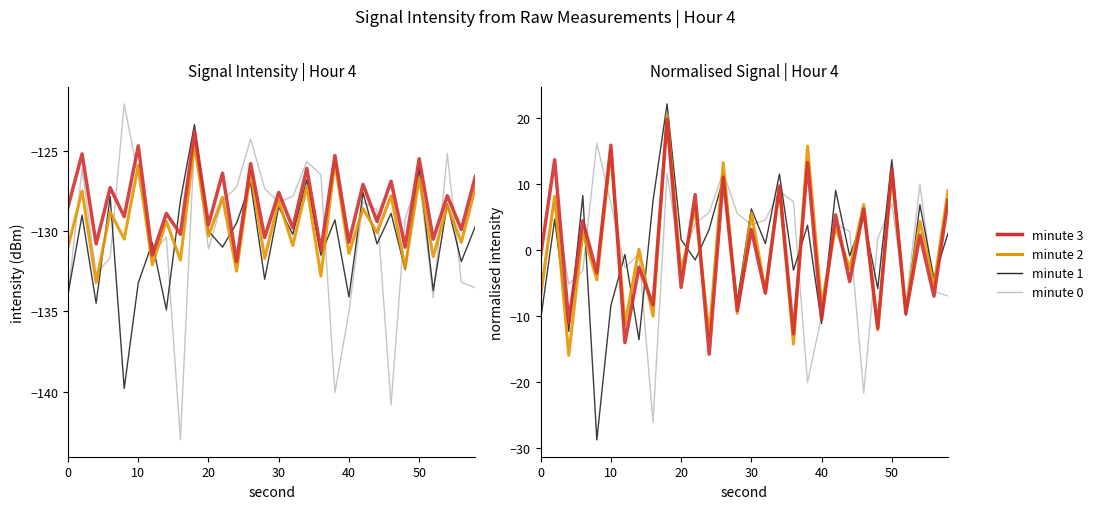

What is the maximum value for minute 2?

20.5